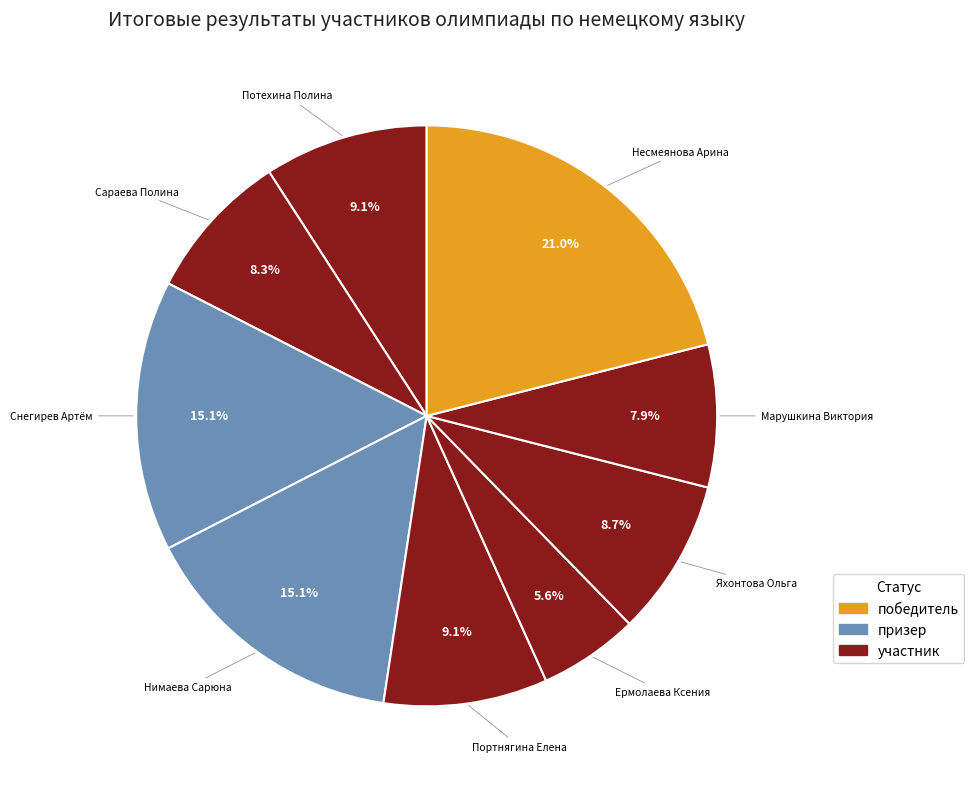

To the nearest percent, what portion does Марушкина Виктория represent?

8%